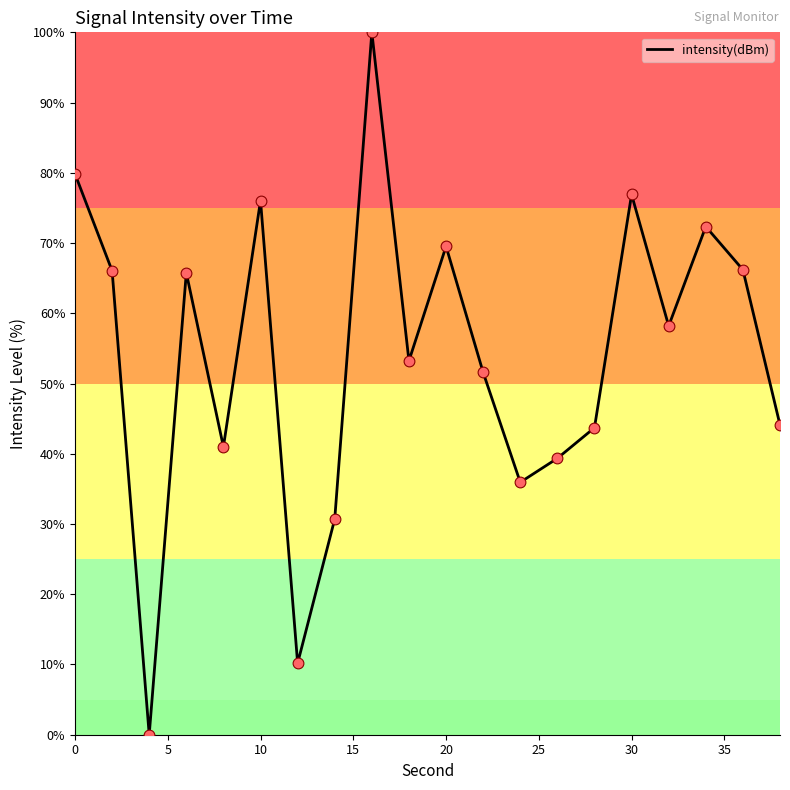

What is the maximum value shown in the chart?

100.0